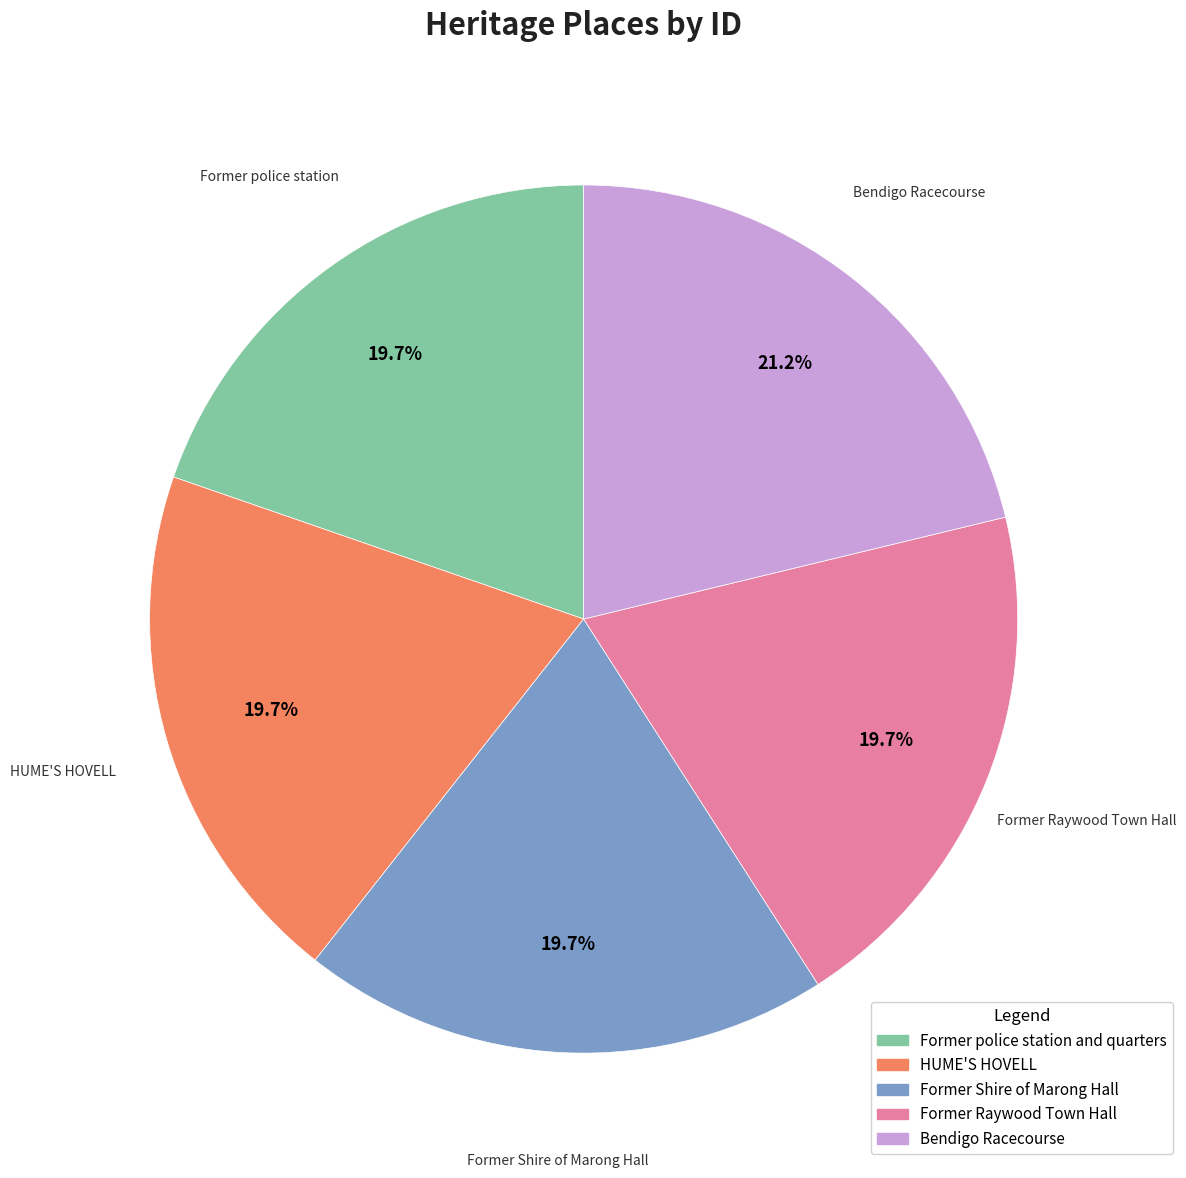

Is the sum of Former Shire of Marong Hall and Former police station and quarters greater than half?

No